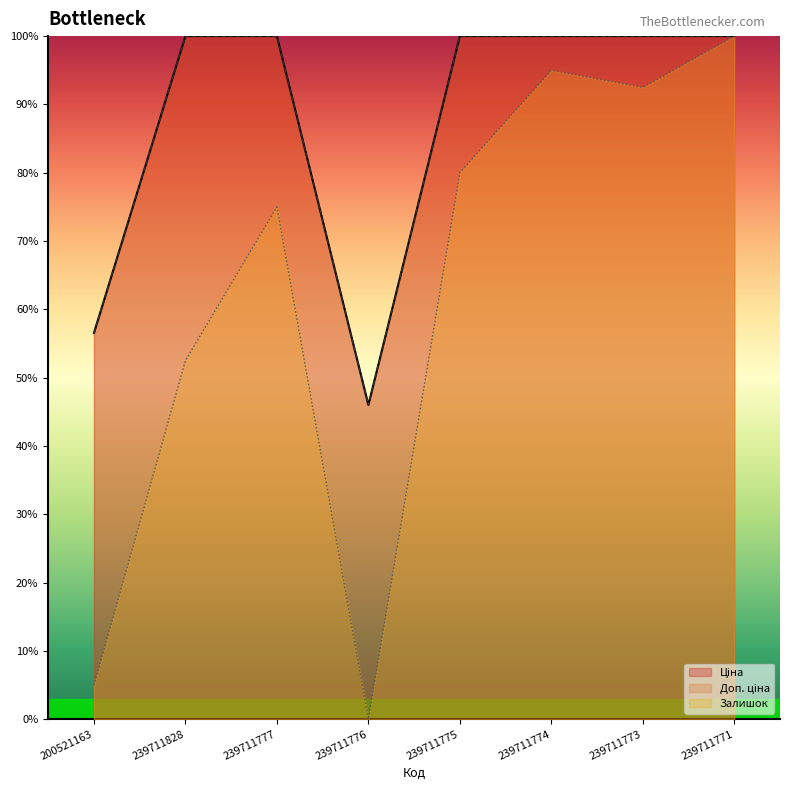

What is the value of the Ціна point at the 6th from the left?

100.0